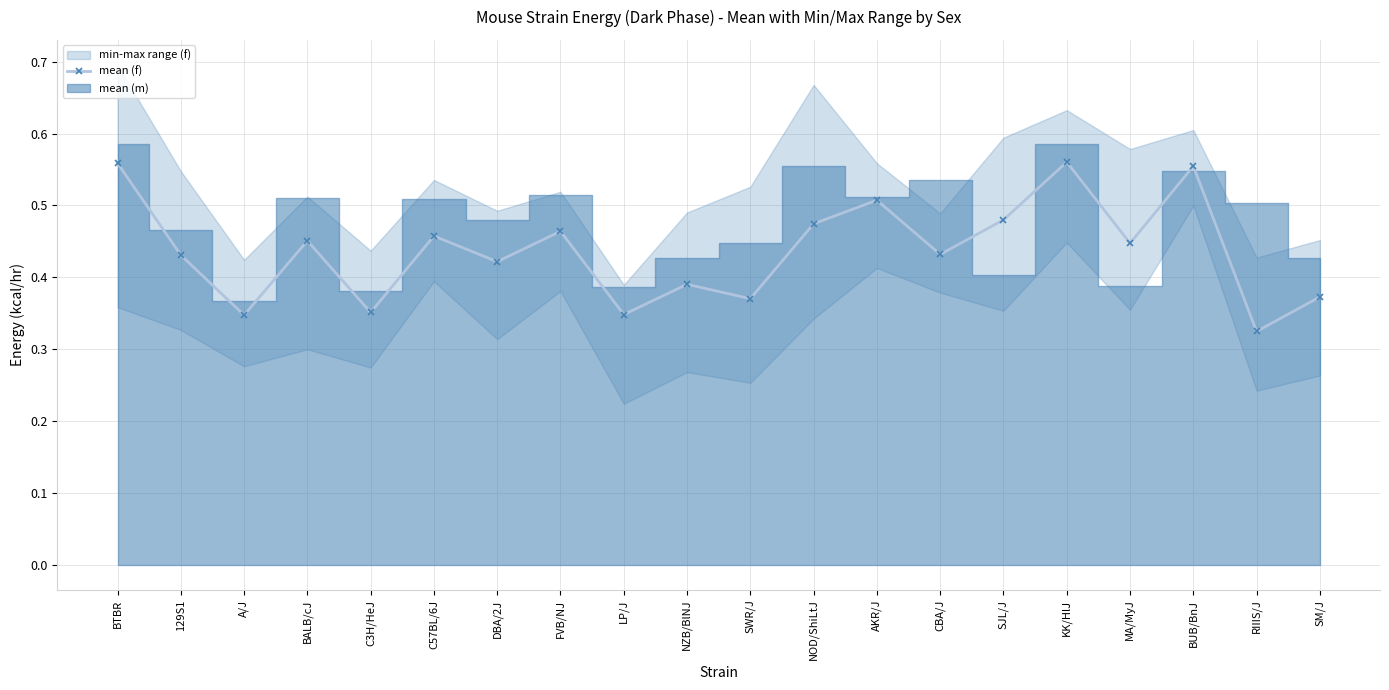

What is the sum of all values?

8.7